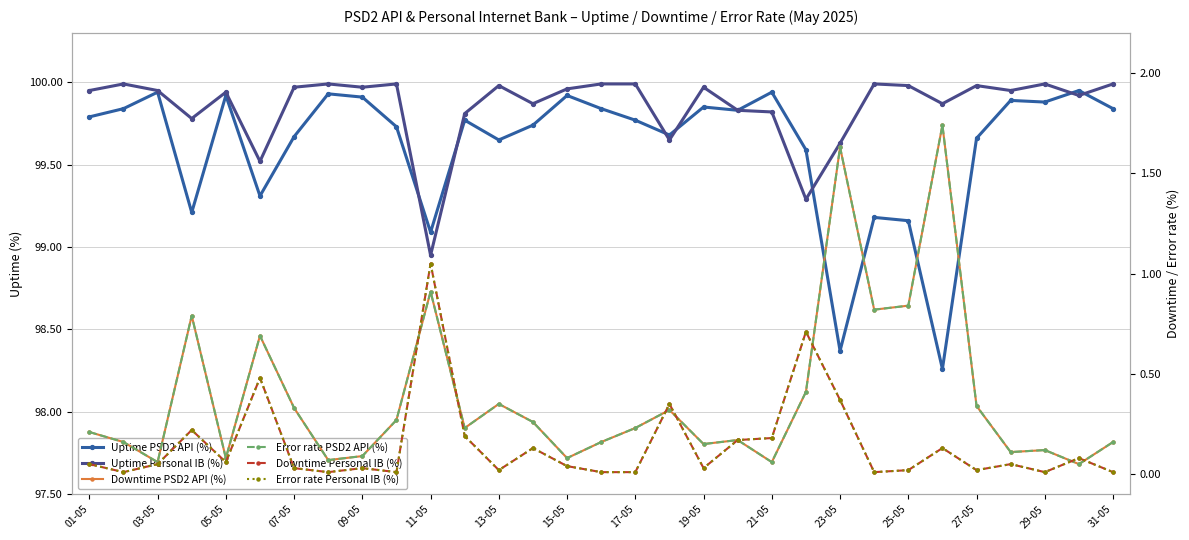

What position from the right is 31-05?

1